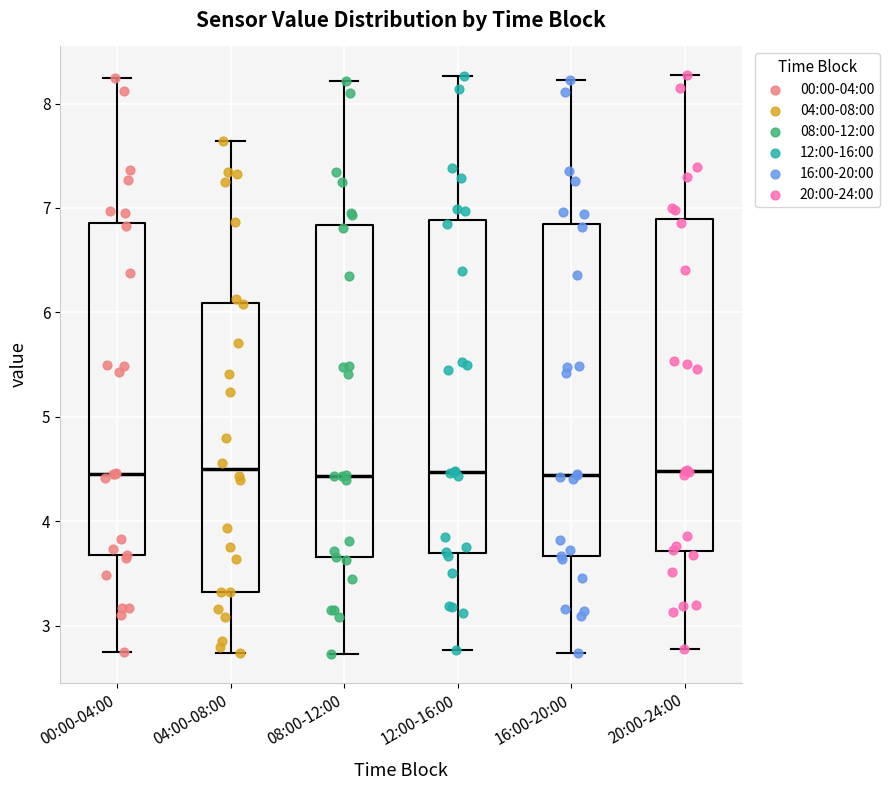

Reading left to right, transcribe this box plot: for each box, give where its median line is, the range the box spans, and where its two whiskers end, as read against the y-axis. The values are not printed on the chart, so give them approximately, as read against the axis.

00:00-04:00: median 4.5, box 3.7 to 6.9, whiskers 2.8 to 8.2
04:00-08:00: median 4.5, box 3.3 to 6.1, whiskers 2.7 to 7.6
08:00-12:00: median 4.4, box 3.7 to 6.8, whiskers 2.7 to 8.2
12:00-16:00: median 4.5, box 3.7 to 6.9, whiskers 2.8 to 8.3
16:00-20:00: median 4.4, box 3.7 to 6.9, whiskers 2.7 to 8.2
20:00-24:00: median 4.5, box 3.7 to 6.9, whiskers 2.8 to 8.3